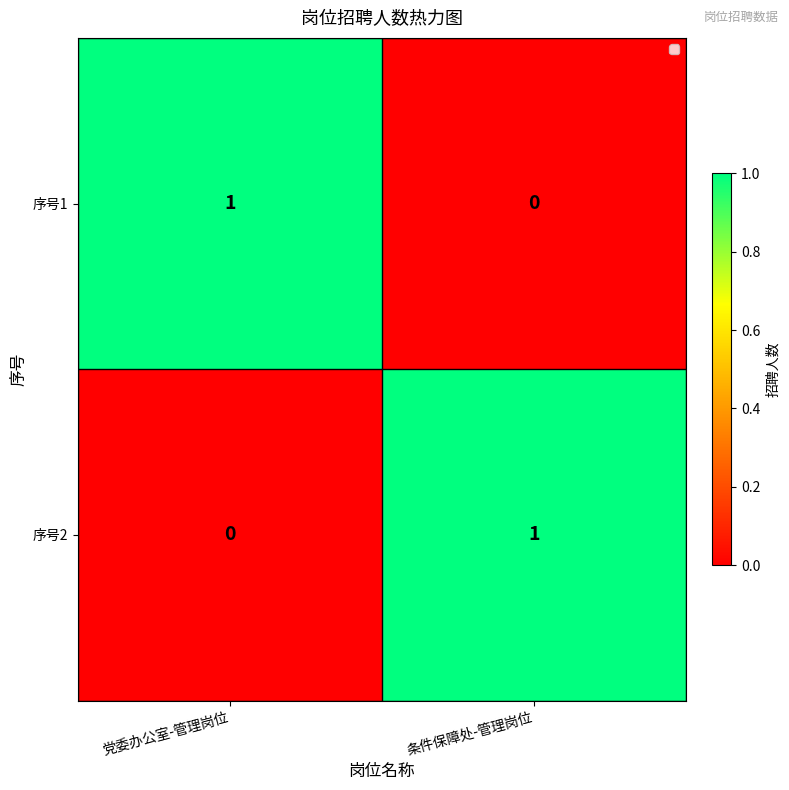

Is it true that 序号2 equals -1 at 党委办公室-管理岗位?

False